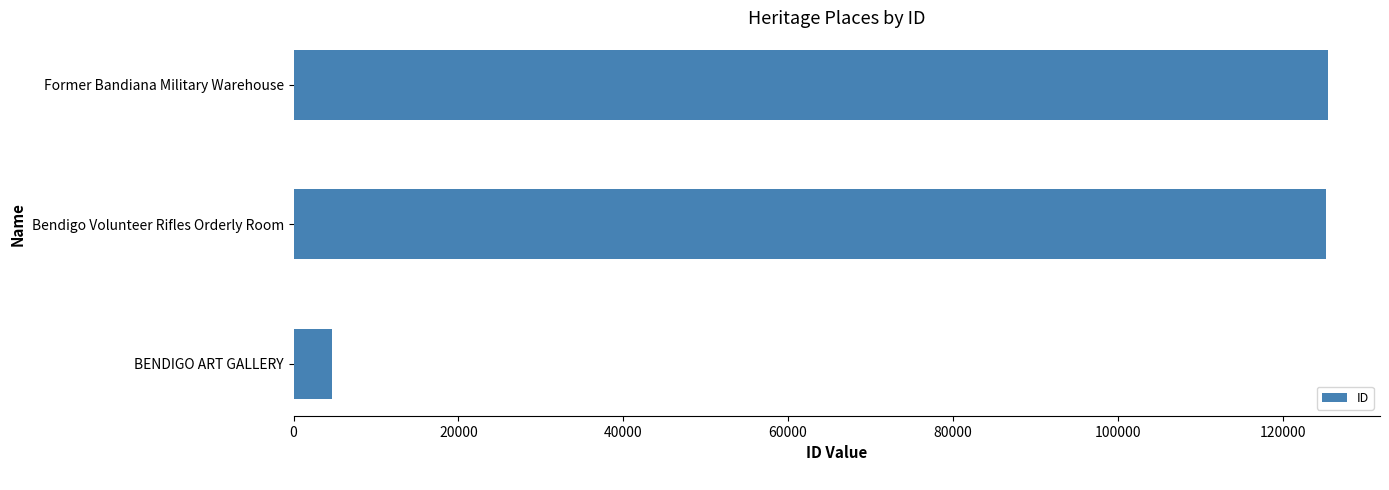

How many data points are less than 125281?

1